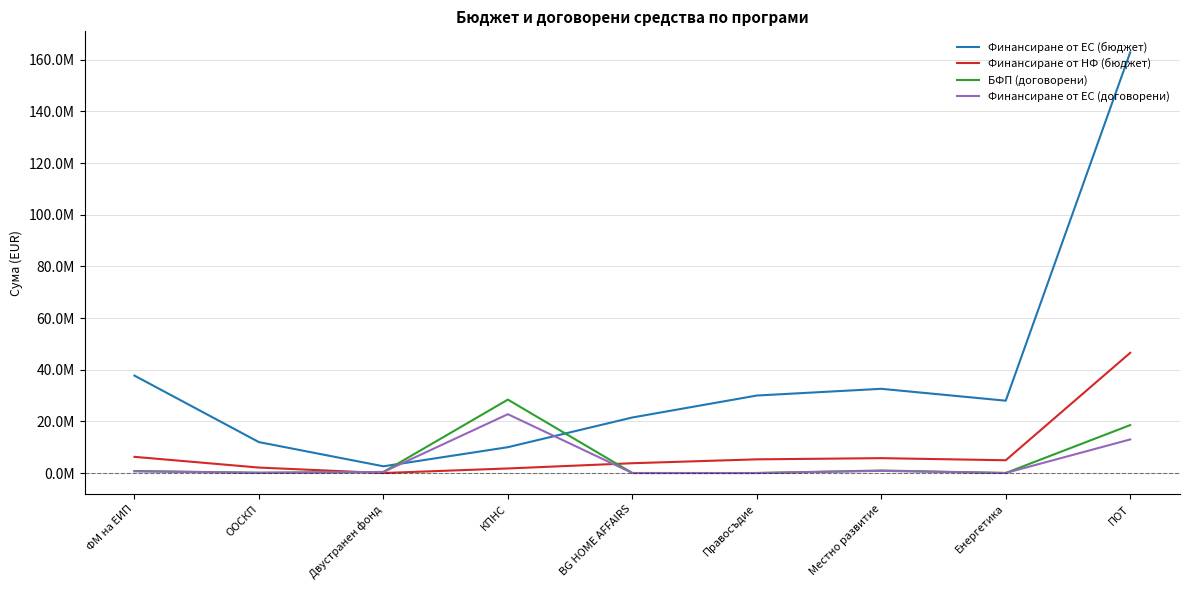

Between ООСКП and КПНС, which series saw the biggest shift?

БФП (договорени)